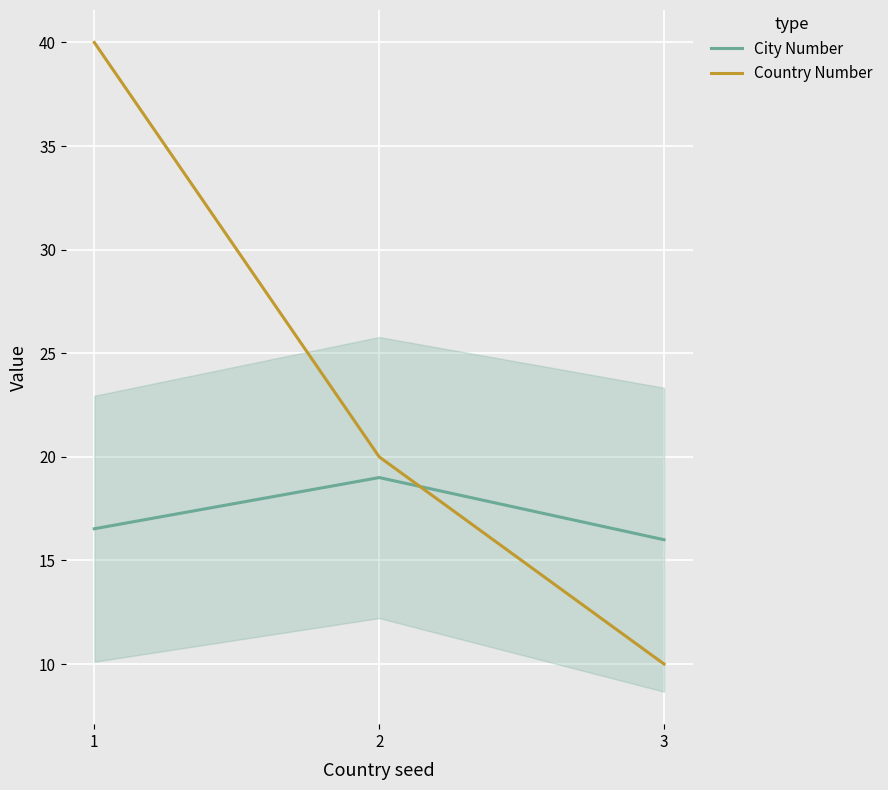

What are all the series names shown in the legend?

City Number, Country Number